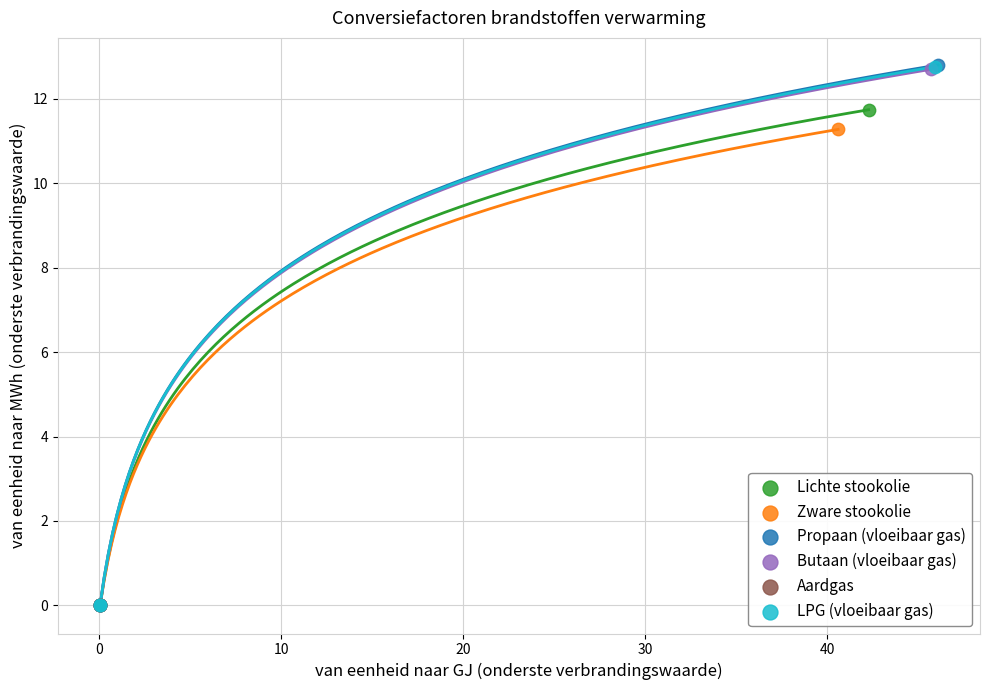

What are all the series names shown in the legend?

Lichte stookolie, Zware stookolie, Propaan (vloeibaar gas), Butaan (vloeibaar gas), Aardgas, LPG (vloeibaar gas)